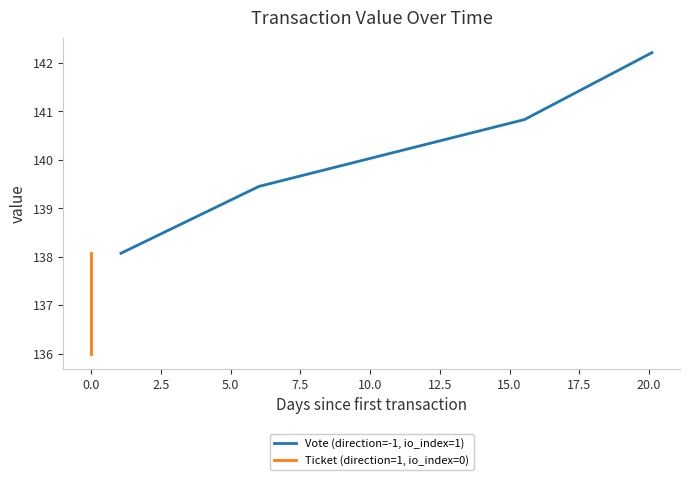

Reading left to right, transcribe all the data shown in this chart.

Vote (direction=-1, io_index=1): 138.1	139.5	140.8	142.2
Ticket (direction=1, io_index=0): 138.1	137.4	136.7	136.0